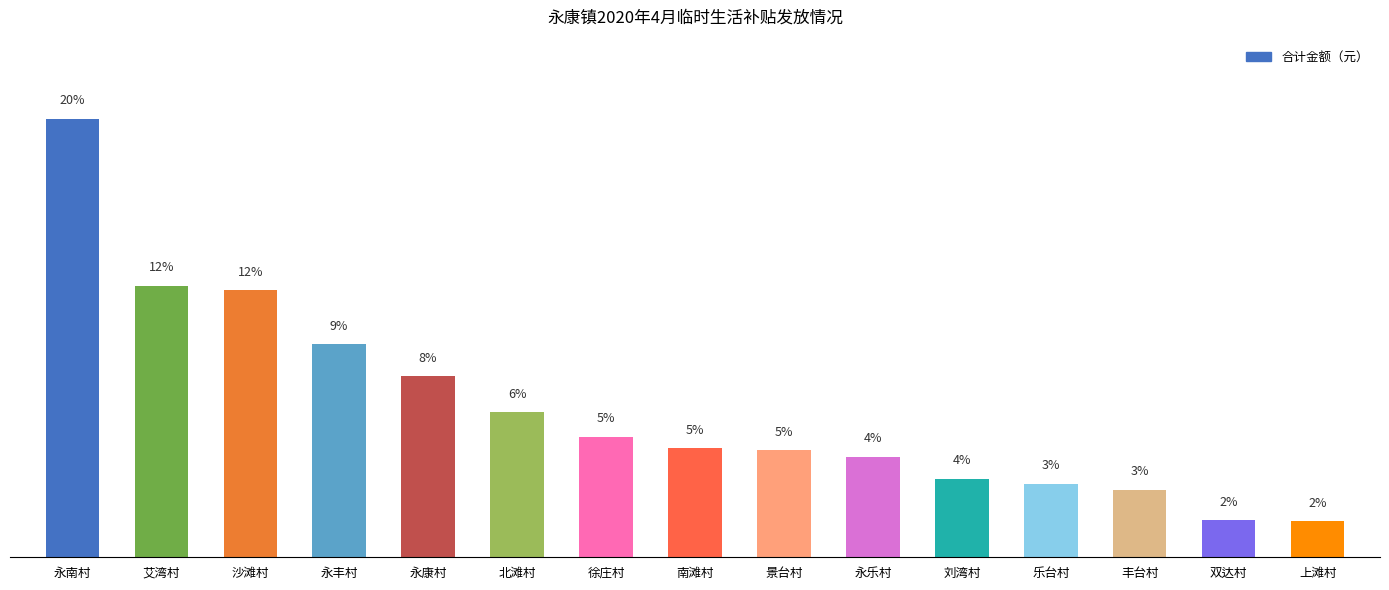

At which category does the chart reach its peak across all series?

永南村